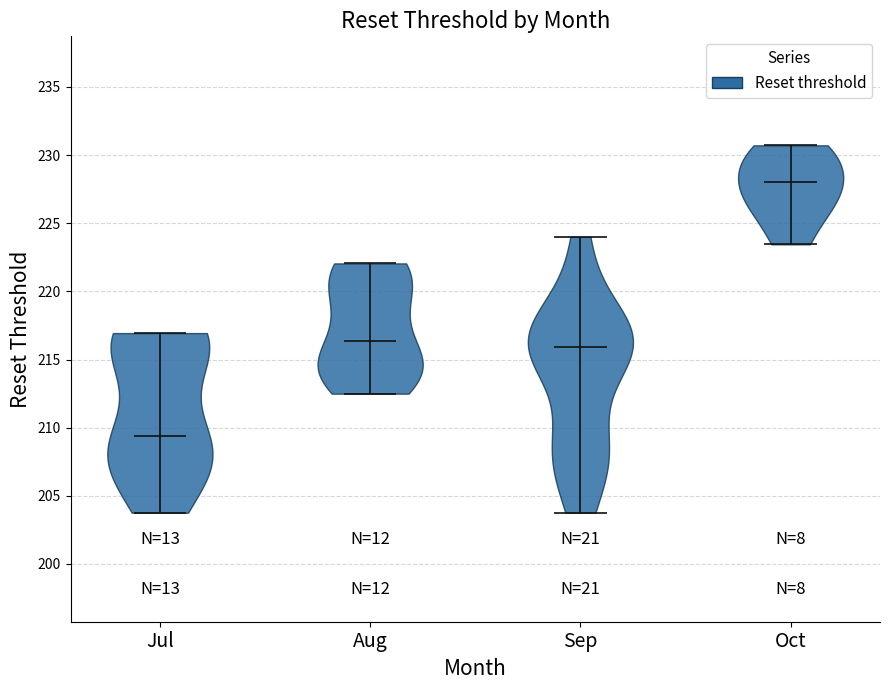

Where does the median line of the violin for Oct sit on the y-axis? The values are not printed on the chart, so give them approximately, as read against the axis.

228.0